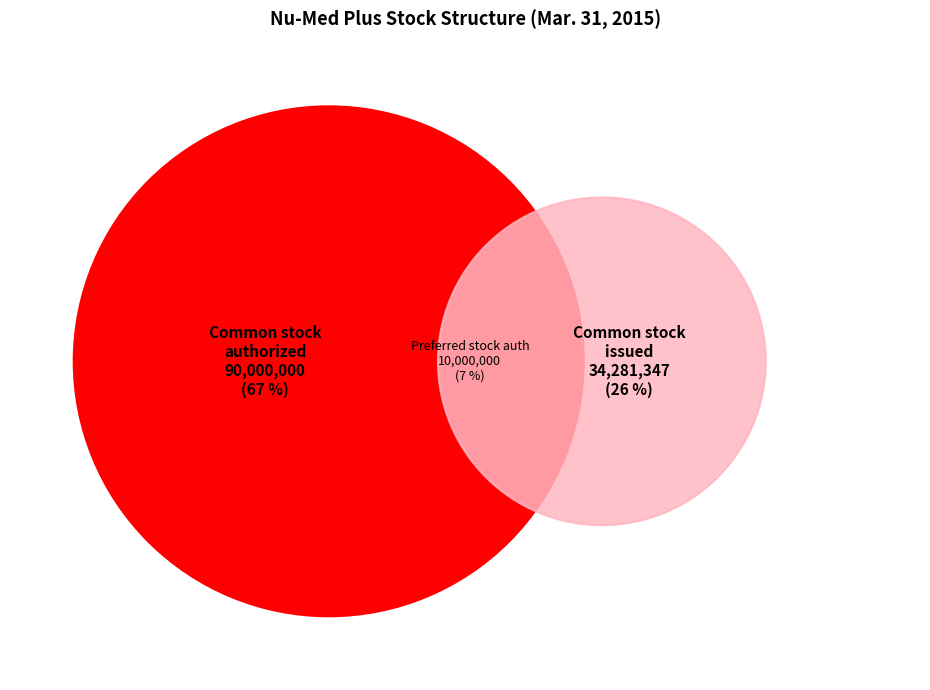

To the nearest percent, what portion does Common stock authorized represent?

67%